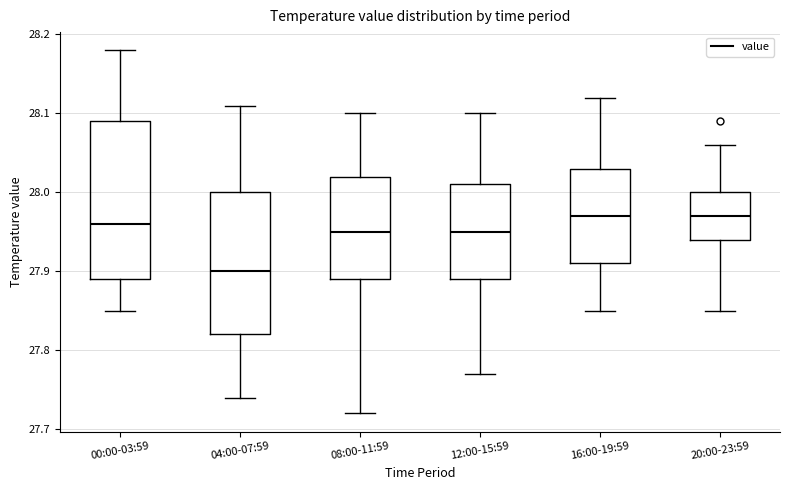

Reading left to right, read every box against the y-axis: the position of its median line, the range the box covers, and the ends of its whiskers. The values are not printed on the chart, so give them approximately, as read against the axis.

00:00-03:59: median 27.96, box 27.89 to 28.09, whiskers 27.85 to 28.18
04:00-07:59: median 27.90, box 27.82 to 28.00, whiskers 27.74 to 28.11
08:00-11:59: median 27.95, box 27.89 to 28.02, whiskers 27.72 to 28.10
12:00-15:59: median 27.95, box 27.89 to 28.01, whiskers 27.77 to 28.10
16:00-19:59: median 27.97, box 27.91 to 28.03, whiskers 27.85 to 28.12
20:00-23:59: median 27.97, box 27.94 to 28.00, whiskers 27.85 to 28.06